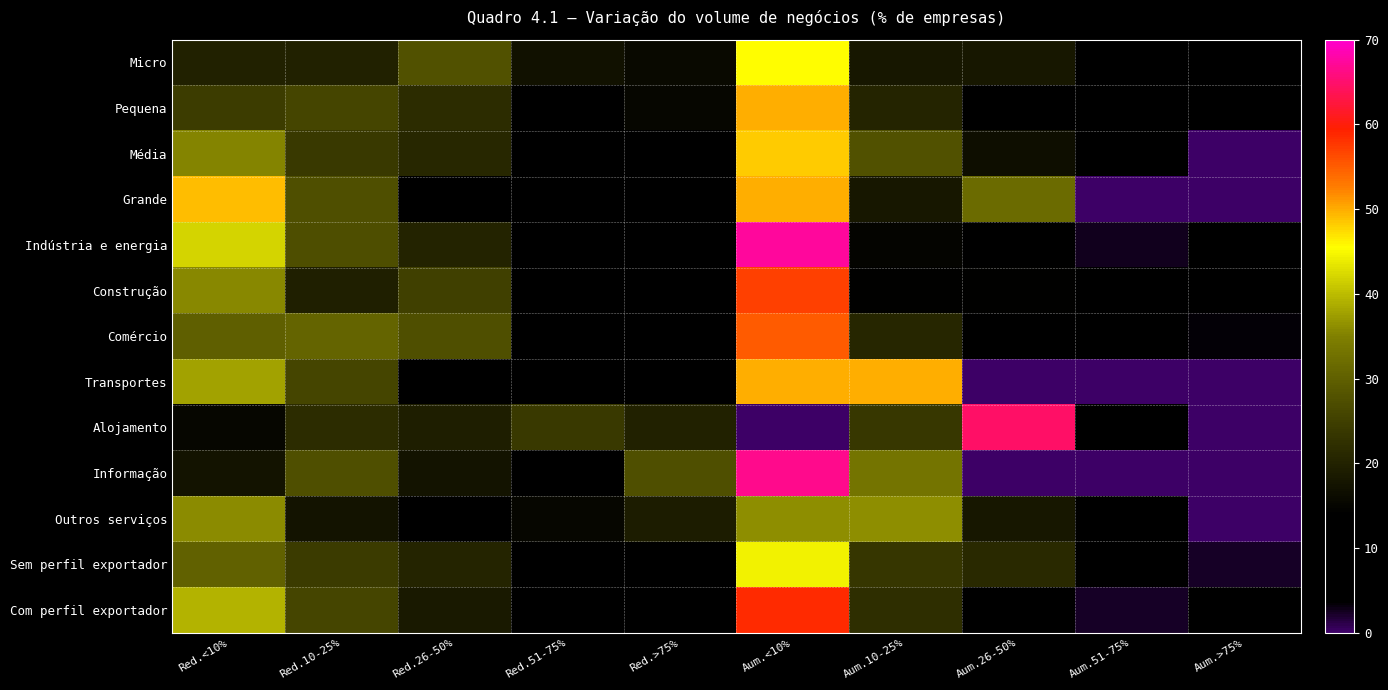

Reading left to right, extract all data points from this chart.

Micro: Red.<10%=19.7	Red.10-25%=19.7	Red.26-50%=27.6	Red.51-75%=17.1	Red.>75%=15.8	Aum.<10%=45.5	Aum.10-25%=18.2	Aum.26-50%=18.2	Aum.51-75%=9.1	Aum.>75%=9.1
Pequena: Red.<10%=24.4	Red.10-25%=25.9	Red.26-50%=21.8	Red.51-75%=12.7	Red.>75%=15.3	Aum.<10%=50.0	Aum.10-25%=20.4	Aum.26-50%=13.6	Aum.51-75%=9.1	Aum.>75%=6.8
Média: Red.<10%=35.5	Red.10-25%=23.8	Red.26-50%=20.9	Red.51-75%=11.3	Red.>75%=8.4	Aum.<10%=48.1	Aum.10-25%=27.8	Aum.26-50%=16.7	Aum.51-75%=7.4	Aum.>75%=0.0
Grande: Red.<10%=49.0	Red.10-25%=27.4	Red.26-50%=11.4	Red.51-75%=6.7	Red.>75%=5.5	Aum.<10%=50.0	Aum.10-25%=18.2	Aum.26-50%=31.8	Aum.51-75%=0.0	Aum.>75%=0.0
Indústria e energia: Red.<10%=41.9	Red.10-25%=27.2	Red.26-50%=20.0	Red.51-75%=5.9	Red.>75%=5.0	Aum.<10%=67.5	Aum.10-25%=15.0	Aum.26-50%=10.0	Aum.51-75%=2.5	Aum.>75%=5.0
Construção: Red.<10%=35.7	Red.10-25%=19.6	Red.26-50%=25.0	Red.51-75%=12.5	Red.>75%=7.1	Aum.<10%=57.1	Aum.10-25%=14.3	Aum.26-50%=14.3	Aum.51-75%=7.1	Aum.>75%=7.1
Comércio: Red.<10%=29.9	Red.10-25%=30.7	Red.26-50%=27.5	Red.51-75%=8.0	Red.>75%=4.0	Aum.<10%=55.2	Aum.10-25%=20.7	Aum.26-50%=10.3	Aum.51-75%=10.3	Aum.>75%=3.5
Transportes: Red.<10%=37.9	Red.10-25%=25.9	Red.26-50%=12.1	Red.51-75%=10.3	Red.>75%=13.8	Aum.<10%=50.0	Aum.10-25%=50.0	Aum.26-50%=0.0	Aum.51-75%=0.0	Aum.>75%=0.0
Alojamento: Red.<10%=15.2	Red.10-25%=21.9	Red.26-50%=19.2	Red.51-75%=23.8	Red.>75%=19.9	Aum.<10%=0.0	Aum.10-25%=23.5	Aum.26-50%=64.7	Aum.51-75%=11.8	Aum.>75%=0.0
Informação: Red.<10%=17.2	Red.10-25%=27.6	Red.26-50%=17.2	Red.51-75%=10.3	Red.>75%=27.6	Aum.<10%=66.7	Aum.10-25%=33.3	Aum.26-50%=0.0	Aum.51-75%=0.0	Aum.>75%=0.0
Outros serviços: Red.<10%=35.8	Red.10-25%=17.3	Red.26-50%=12.8	Red.51-75%=15.0	Red.>75%=19.0	Aum.<10%=36.4	Aum.10-25%=36.4	Aum.26-50%=18.2	Aum.51-75%=9.1	Aum.>75%=0.0
Sem perfil exportador: Red.<10%=30.3	Red.10-25%=24.3	Red.26-50%=20.5	Red.51-75%=13.1	Red.>75%=11.8	Aum.<10%=44.4	Aum.10-25%=23.3	Aum.26-50%=21.1	Aum.51-75%=8.9	Aum.>75%=2.2
Com perfil exportador: Red.<10%=39.2	Red.10-25%=25.8	Red.26-50%=18.5	Red.51-75%=7.6	Red.>75%=8.8	Aum.<10%=58.5	Aum.10-25%=21.9	Aum.26-50%=12.2	Aum.51-75%=2.4	Aum.>75%=4.9